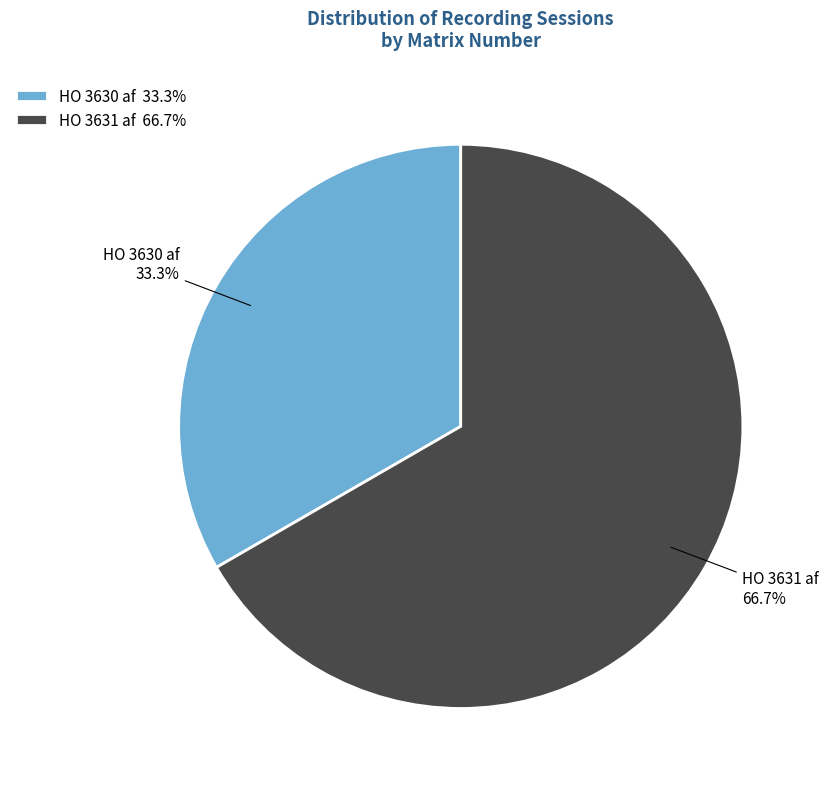

How many segments does this pie chart have?

2